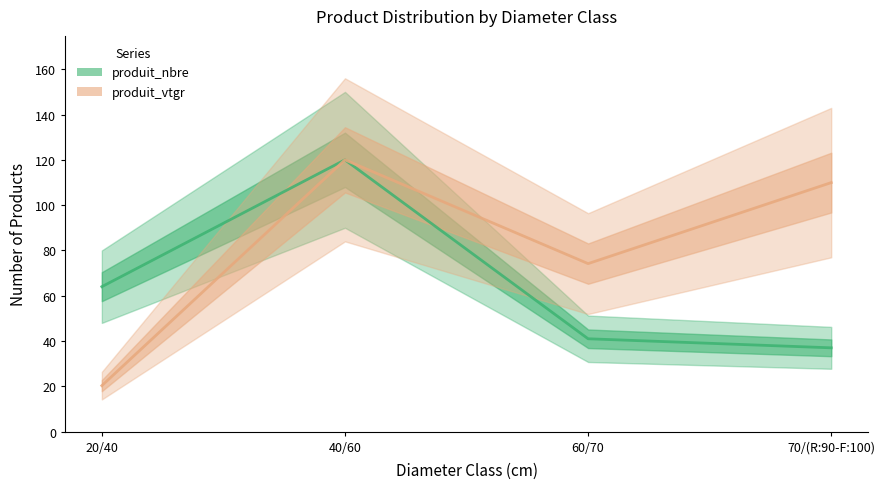

At which label does produit_vtgr (scaled) first exceed 109?

40/60